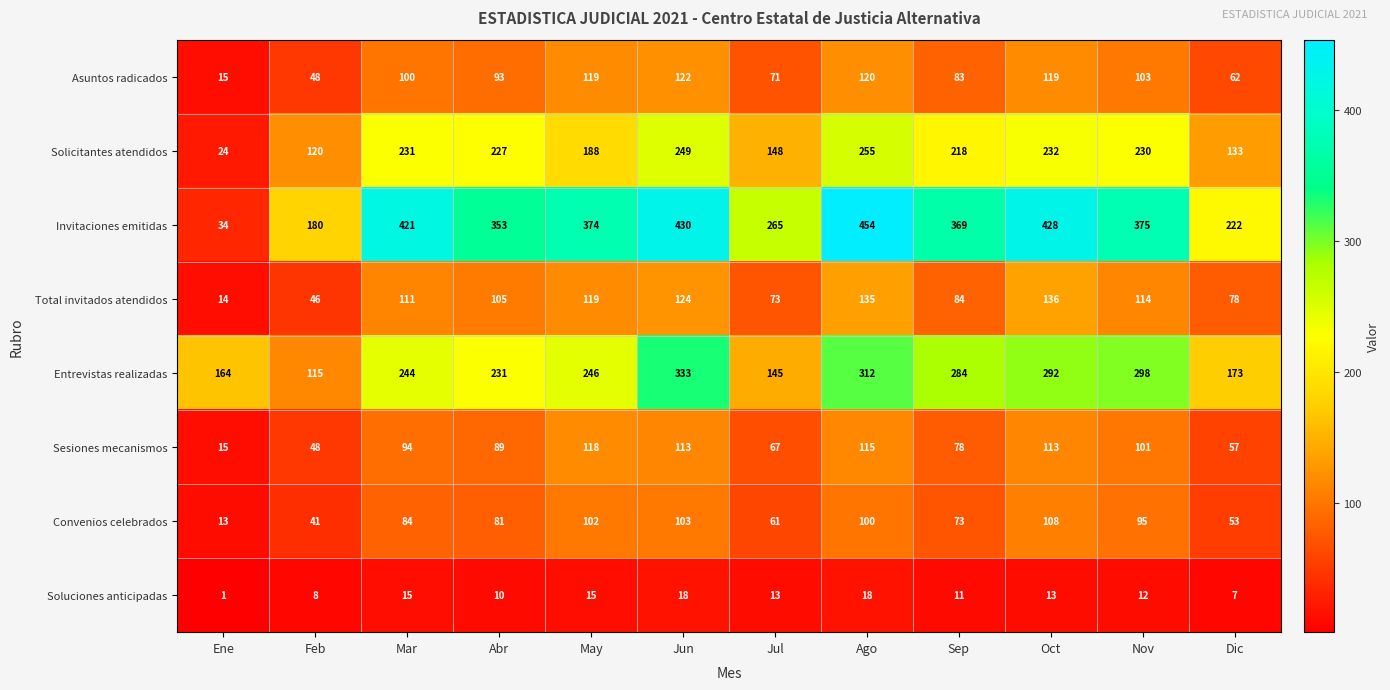

How many data points does each series have?

12